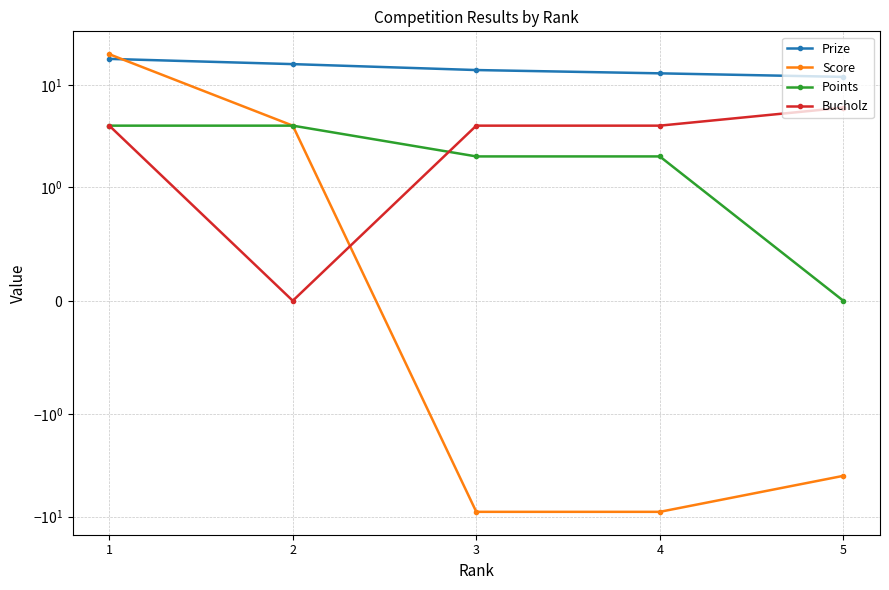

What is the total value across all series at 2?

24